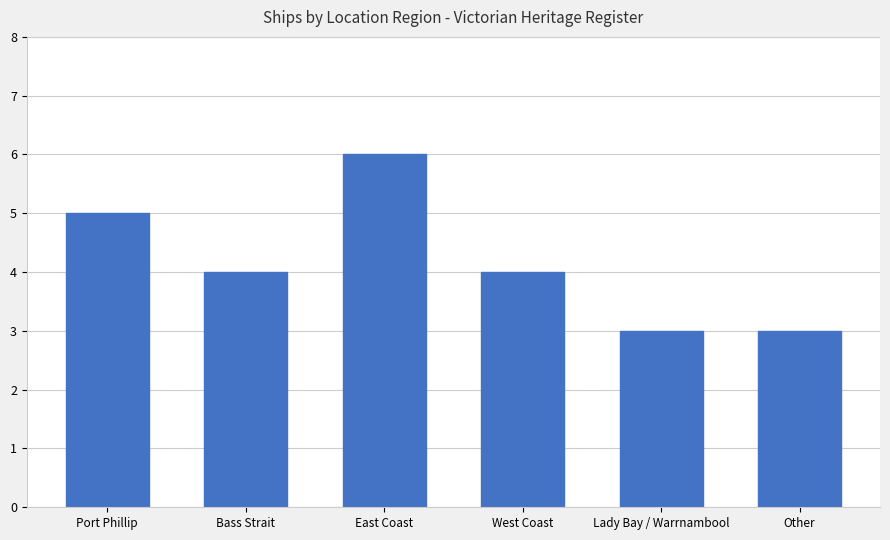

What position from the right is Port Phillip?

6